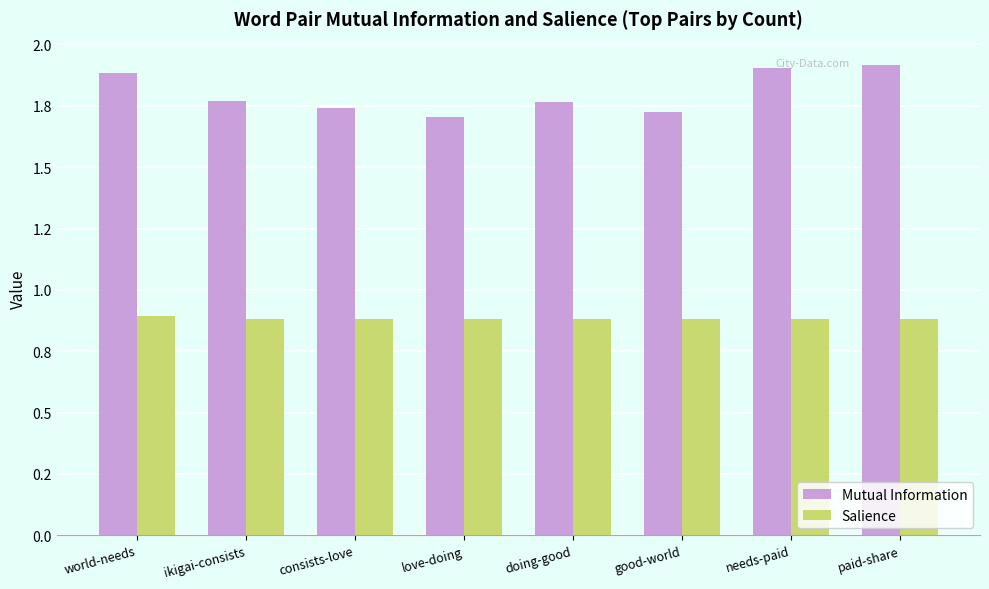

The value of Mutual Information at ikigai-consists is 1.1. True or false?

False